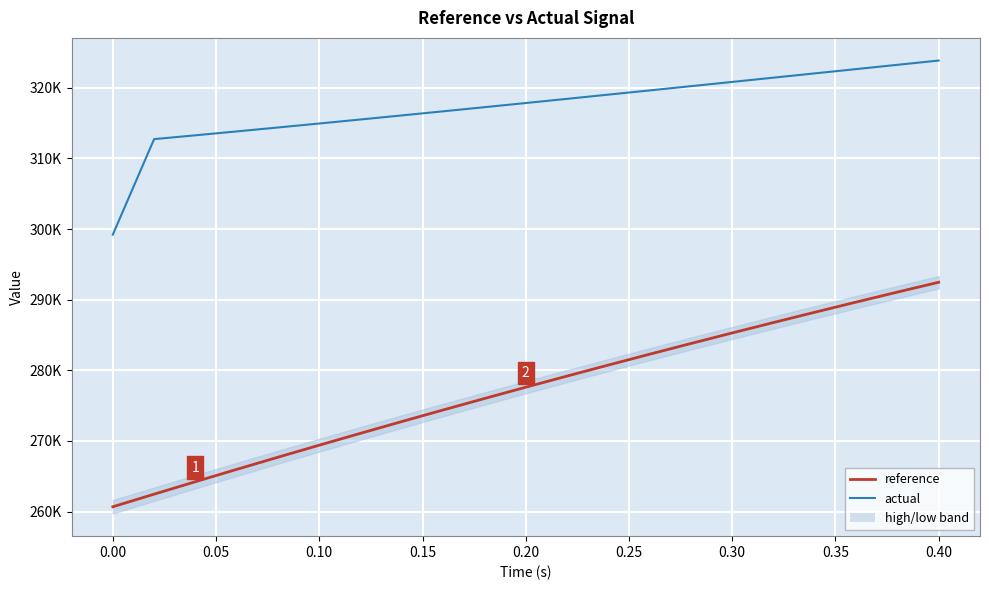

How many data points does each series have?

21